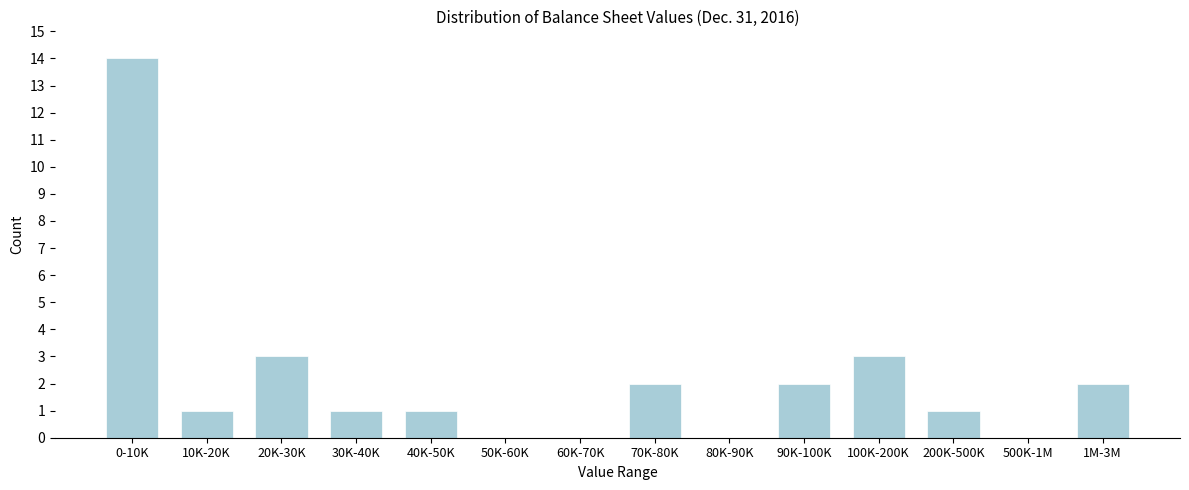

Reading left to right, transcribe all the data shown in this chart.

0-10K=14	10K-20K=1	20K-30K=3	30K-40K=1	40K-50K=1	50K-60K=0	60K-70K=0	70K-80K=2	80K-90K=0	90K-100K=2	100K-200K=3	200K-500K=1	500K-1M=0	1M-3M=2